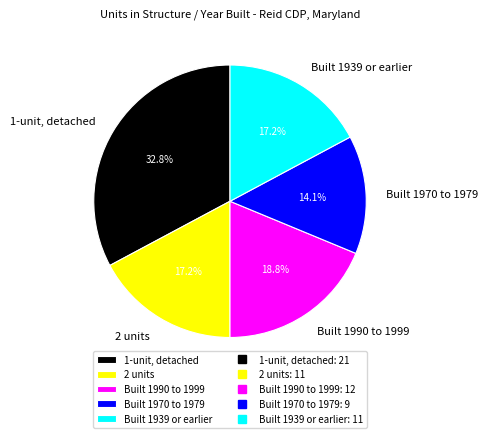

The Built 1970 to 1979 slice represents 3% of the pie. True or false?

False